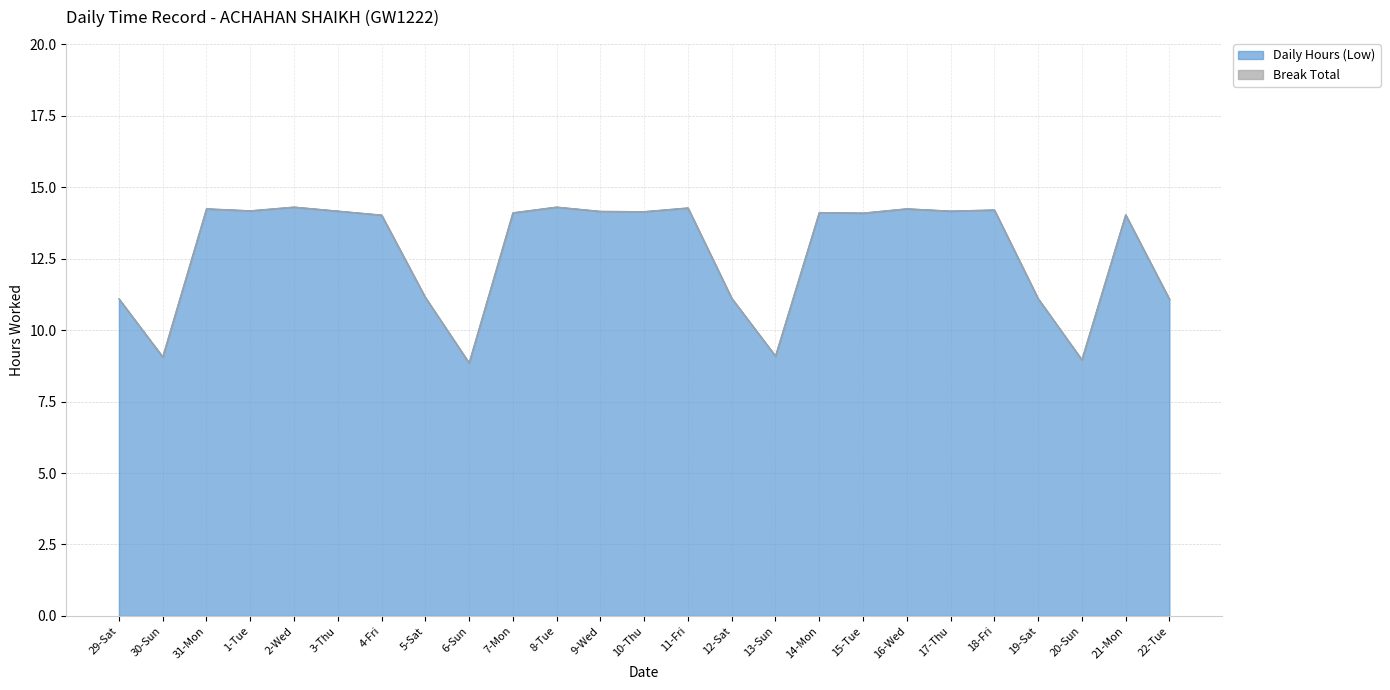

How many values are below 14?

9